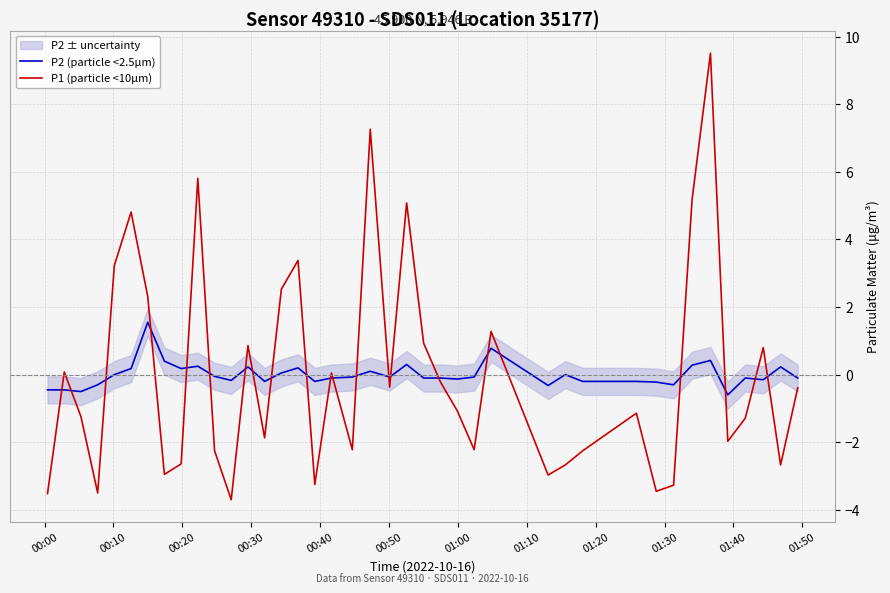

What is the minimum value for P1 (particle <10µm)?

-3.7